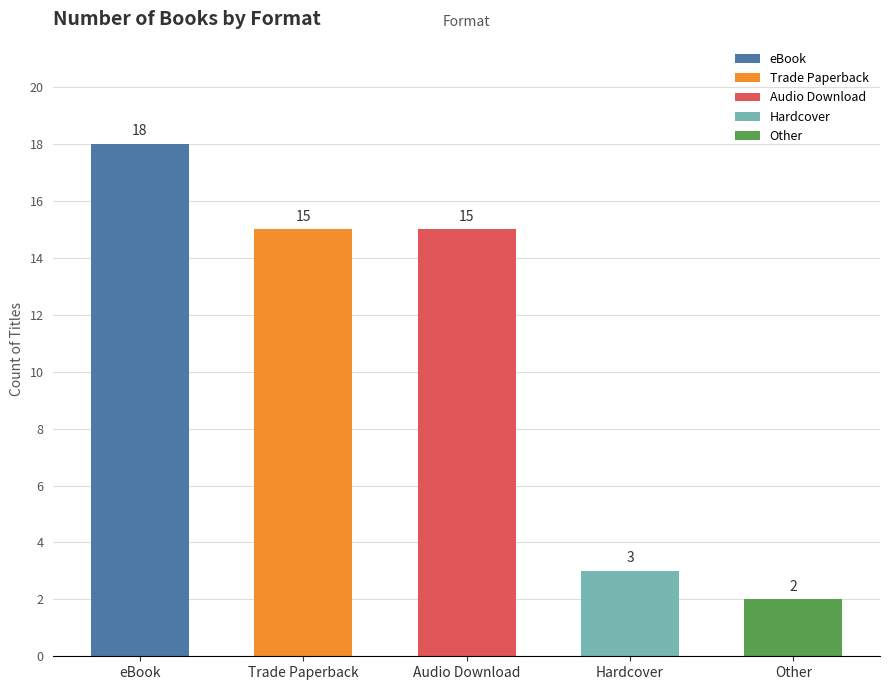

Which has a higher value, Hardcover or eBook?

eBook